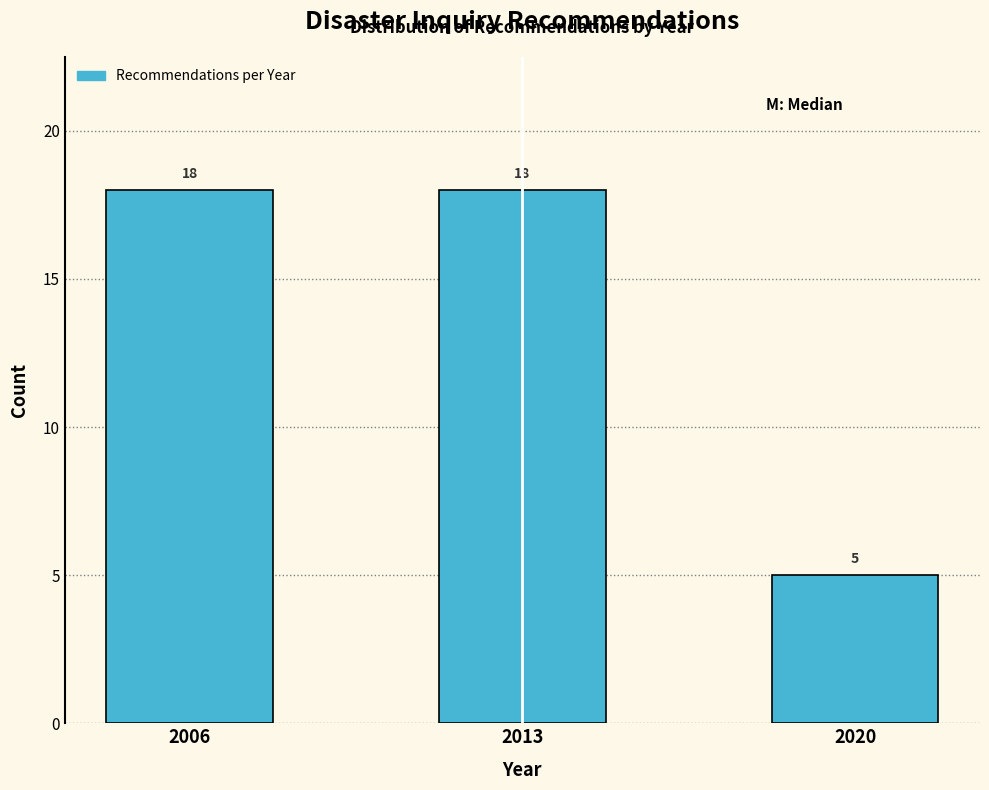

Reading right to left, transcribe all the data shown in this chart.

2020=5	2013=18	2006=18